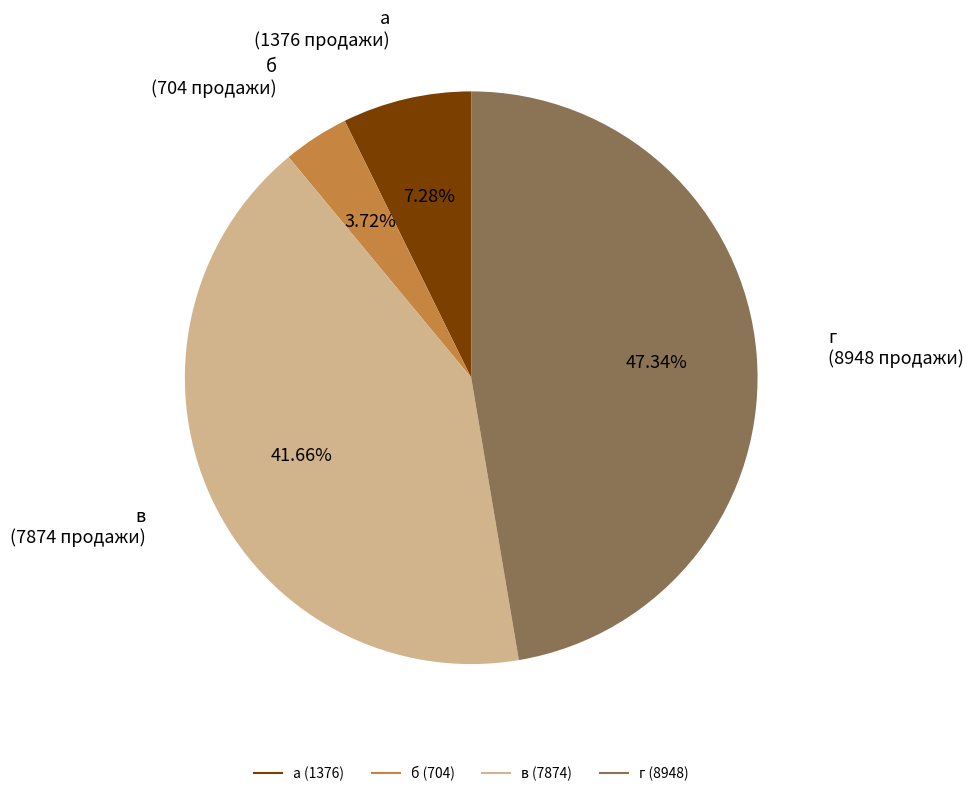

To the nearest percent, what is the average slice percentage?

25%